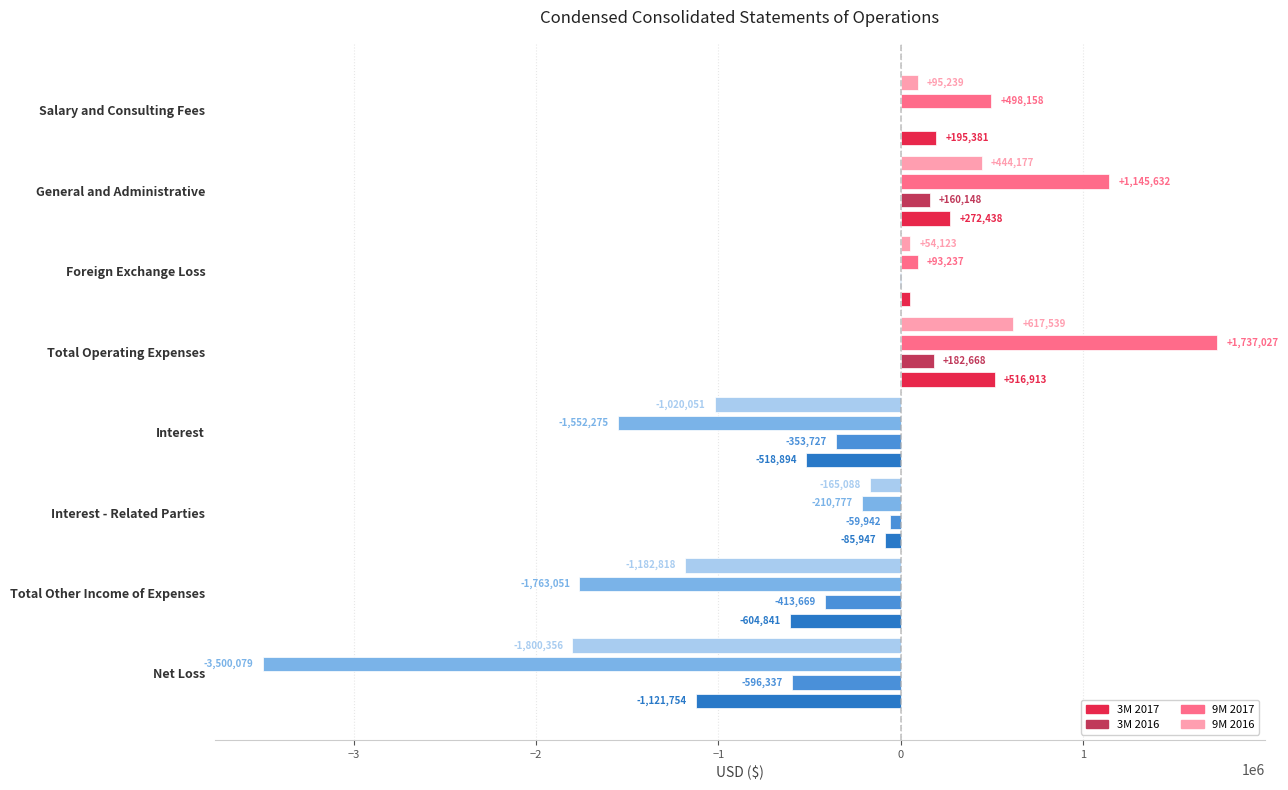

What is the approximate value of 3M 2016 at Total Operating Expenses, to the nearest 50?

182650